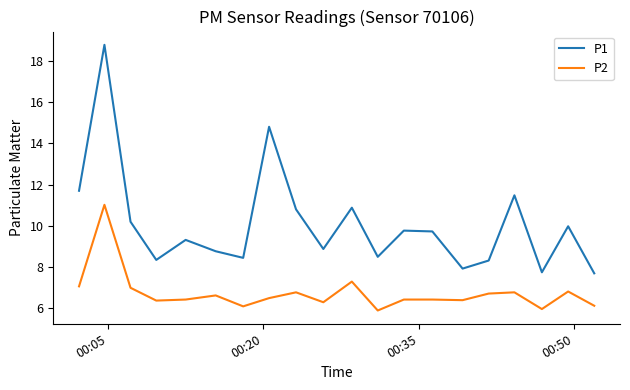

True or false: P1 and P2 cross at least once.

False